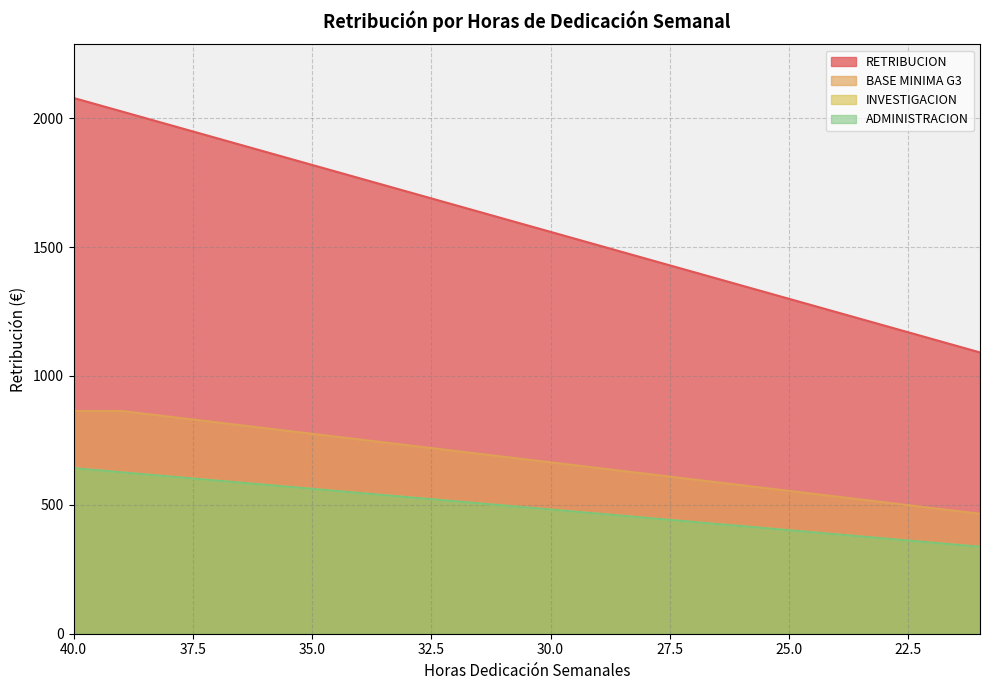

What are all the series names shown in the legend?

RETRIBUCION, BASE MINIMA G3, INVESTIGACION, ADMINISTRACION